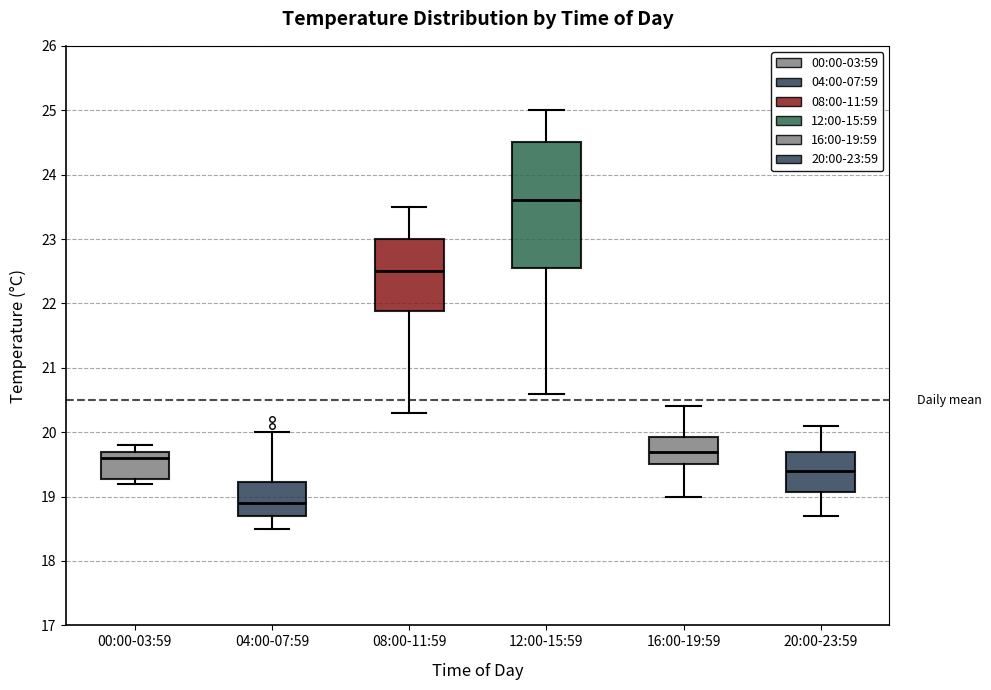

Which box's median line is the lowest?

04:00-07:59